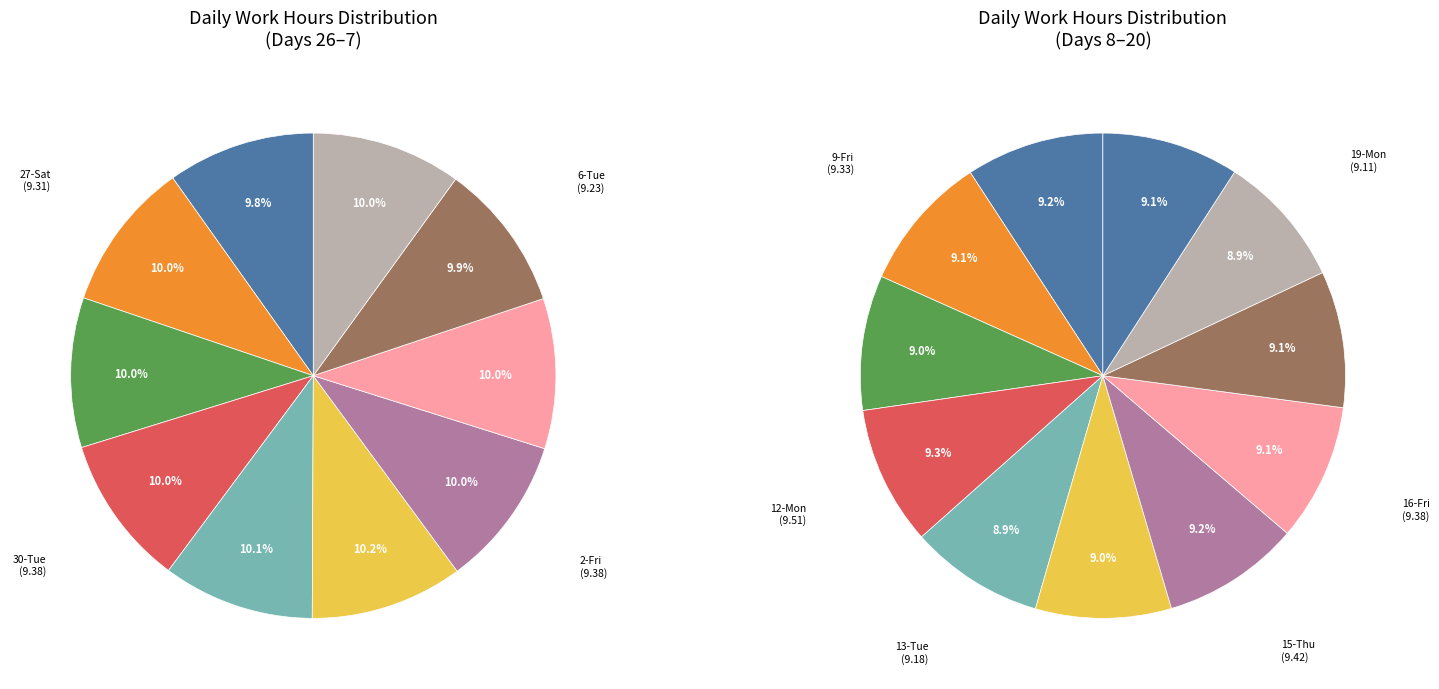

Does 12-Mon account for over 50% of the chart?

No